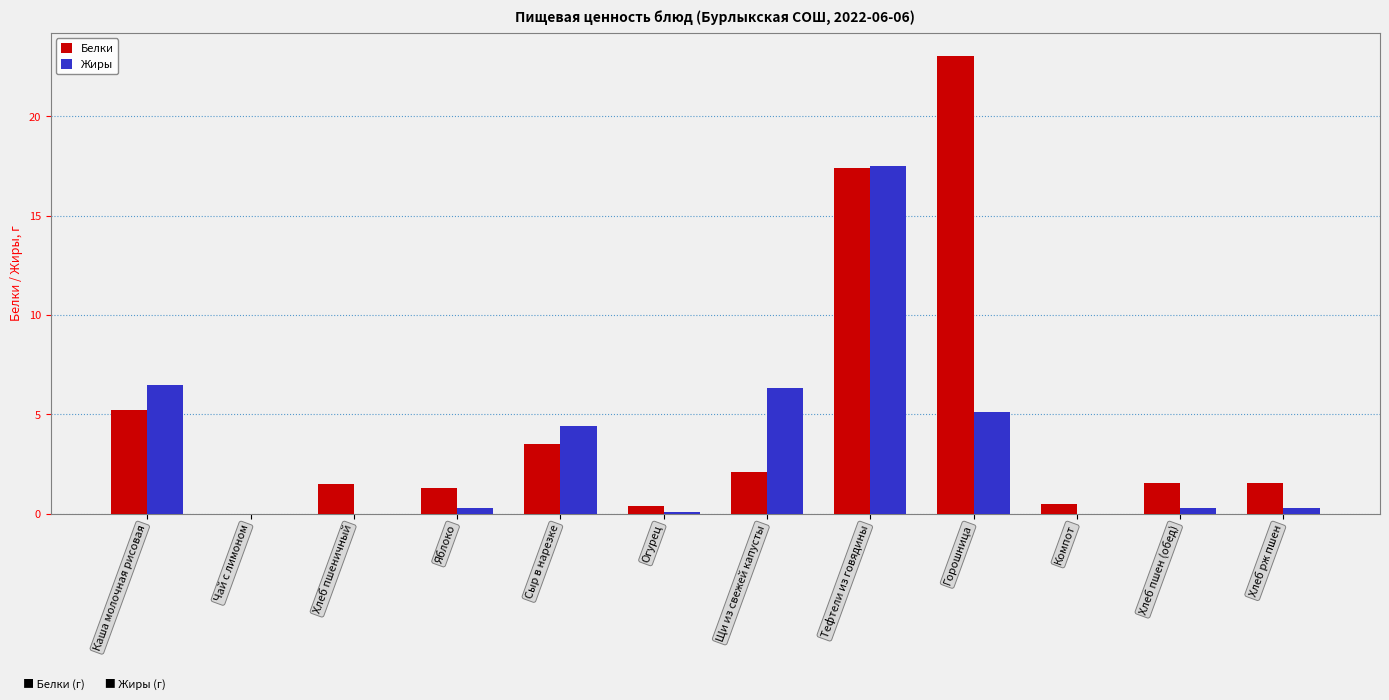

The value of Белки at Горошница is 12.2. True or false?

False